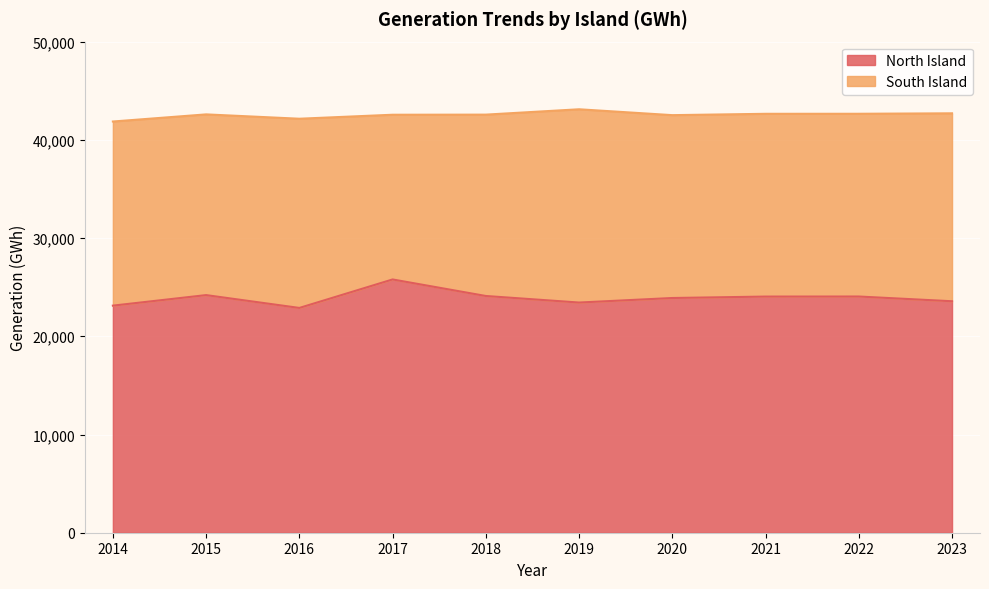

Reading left to right, what are all the values shown in this chart?

2014=23119.1	2015=24192.4	2016=22886.1	2017=25786.1	2018=24102.4	2019=23434.8	2020=23897.4	2021=24042.9	2022=24048.6	2023=23566.2